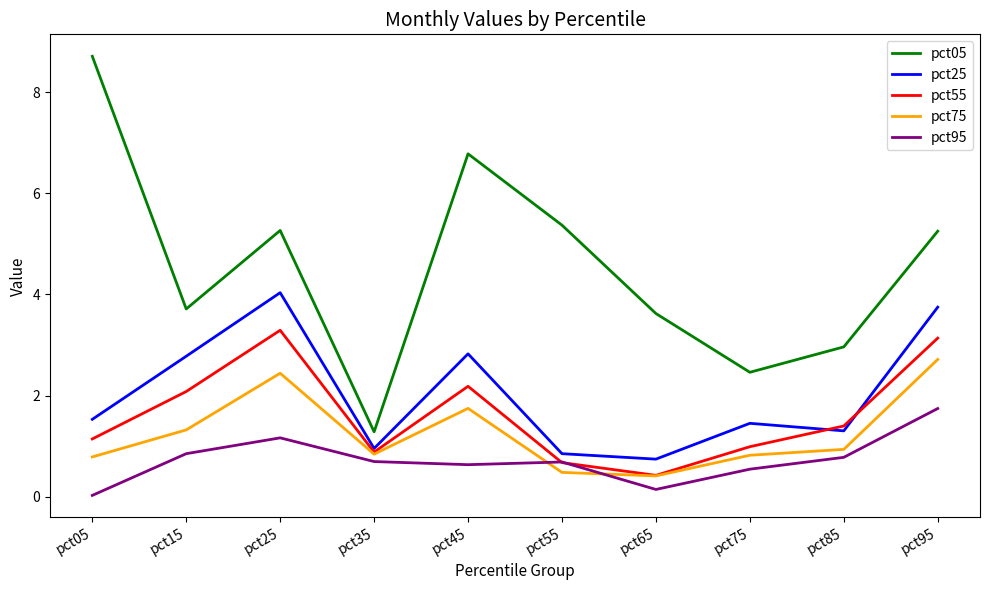

What are all the series names shown in the legend?

pct05, pct25, pct55, pct75, pct95